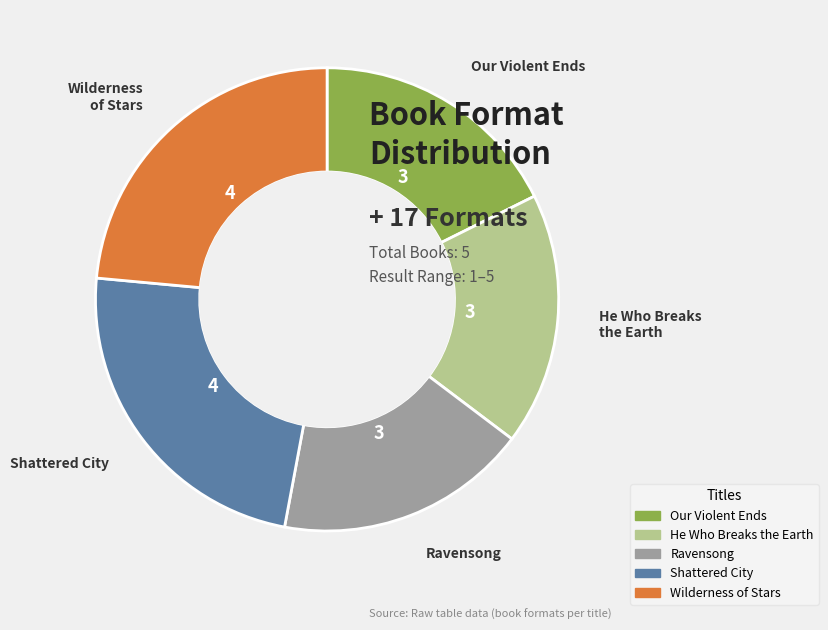

Is it true that Our Violent Ends is 18% of the pie?

True